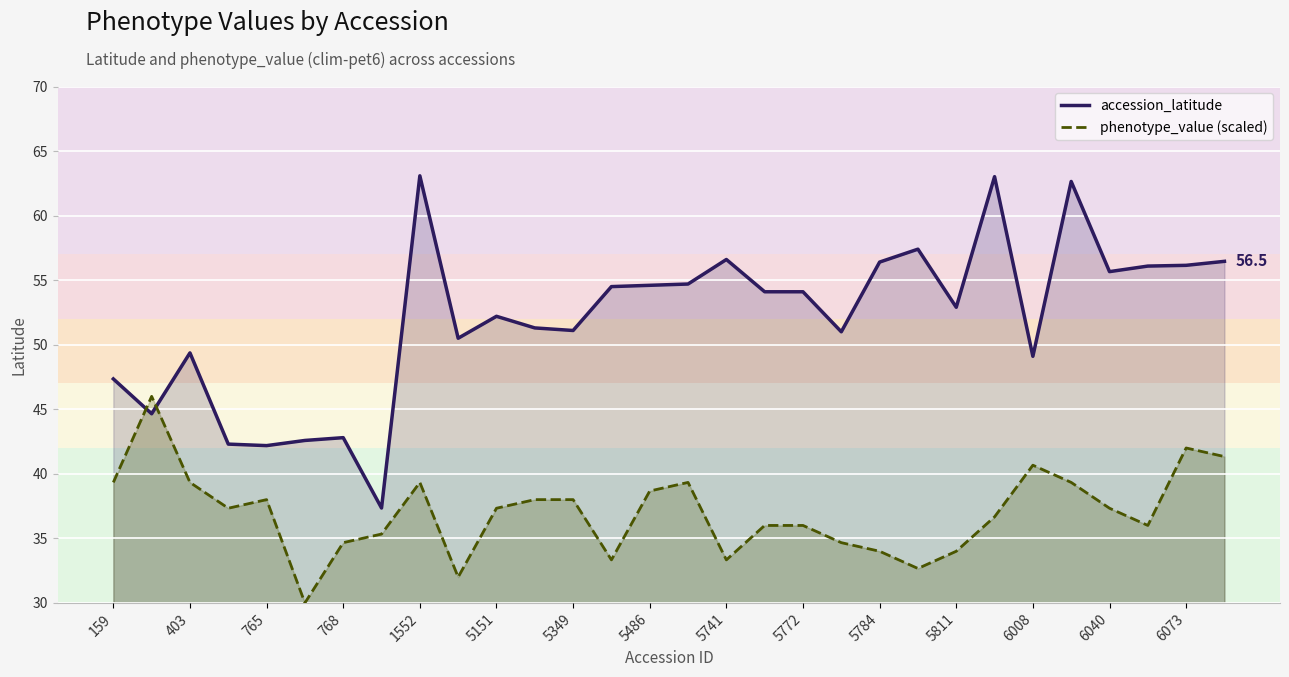

What is the maximum value shown in the chart?

63.1